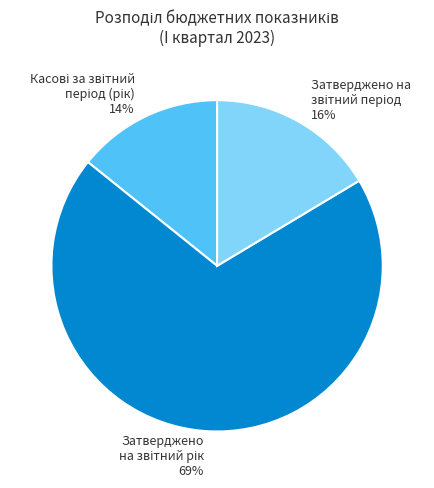

Does any single category account for the majority?

Yes